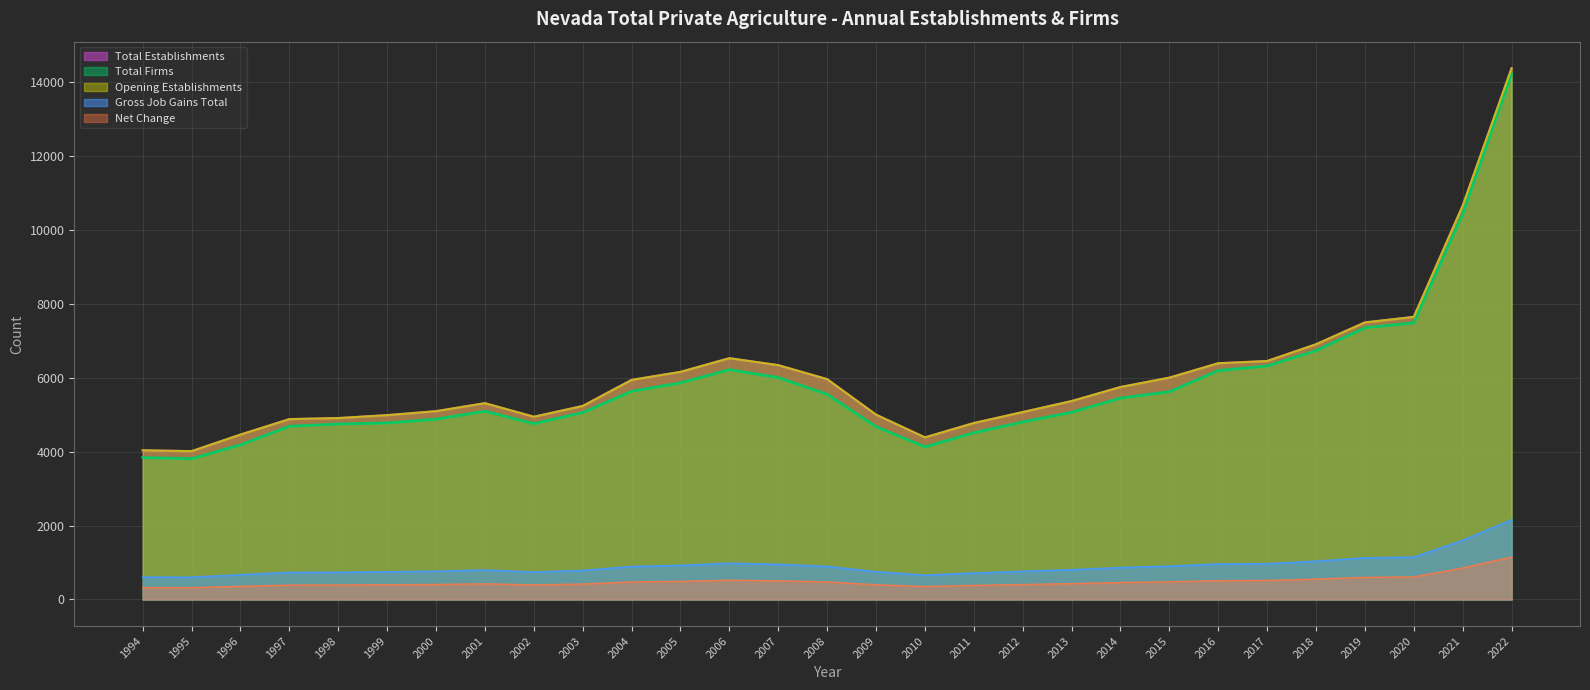

True or false: Total Firms has more than 0 points higher than both neighbors.

True